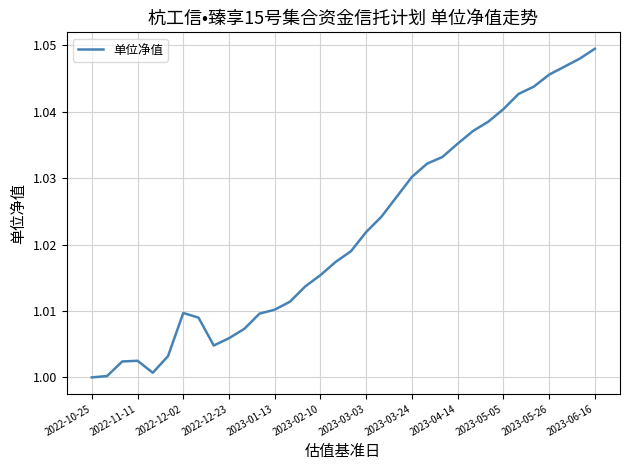

Does the chart have visible grid lines?

Yes